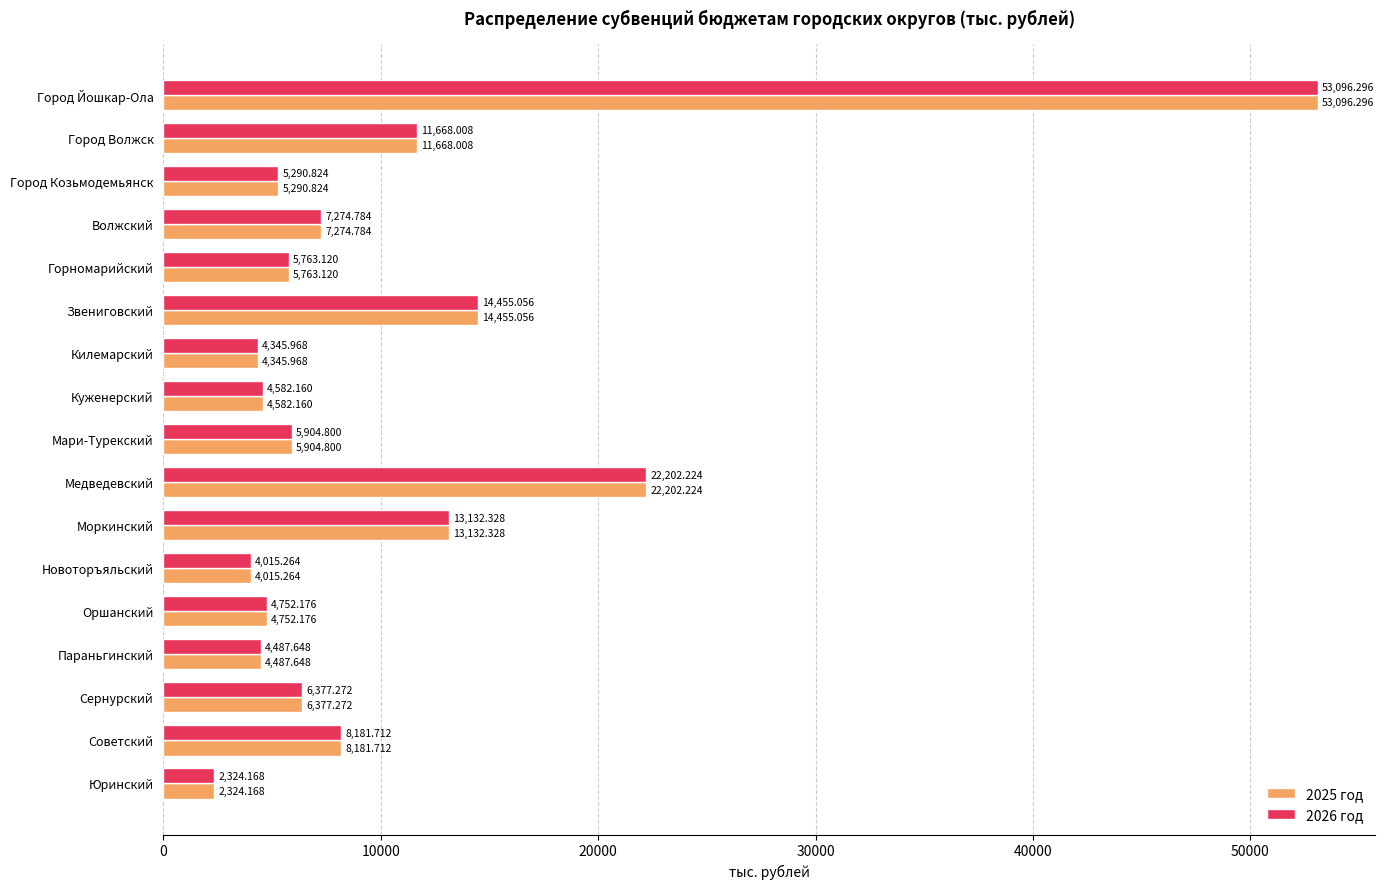

What is the difference between the maximum and minimum values in the 2026 год series?

50772.1